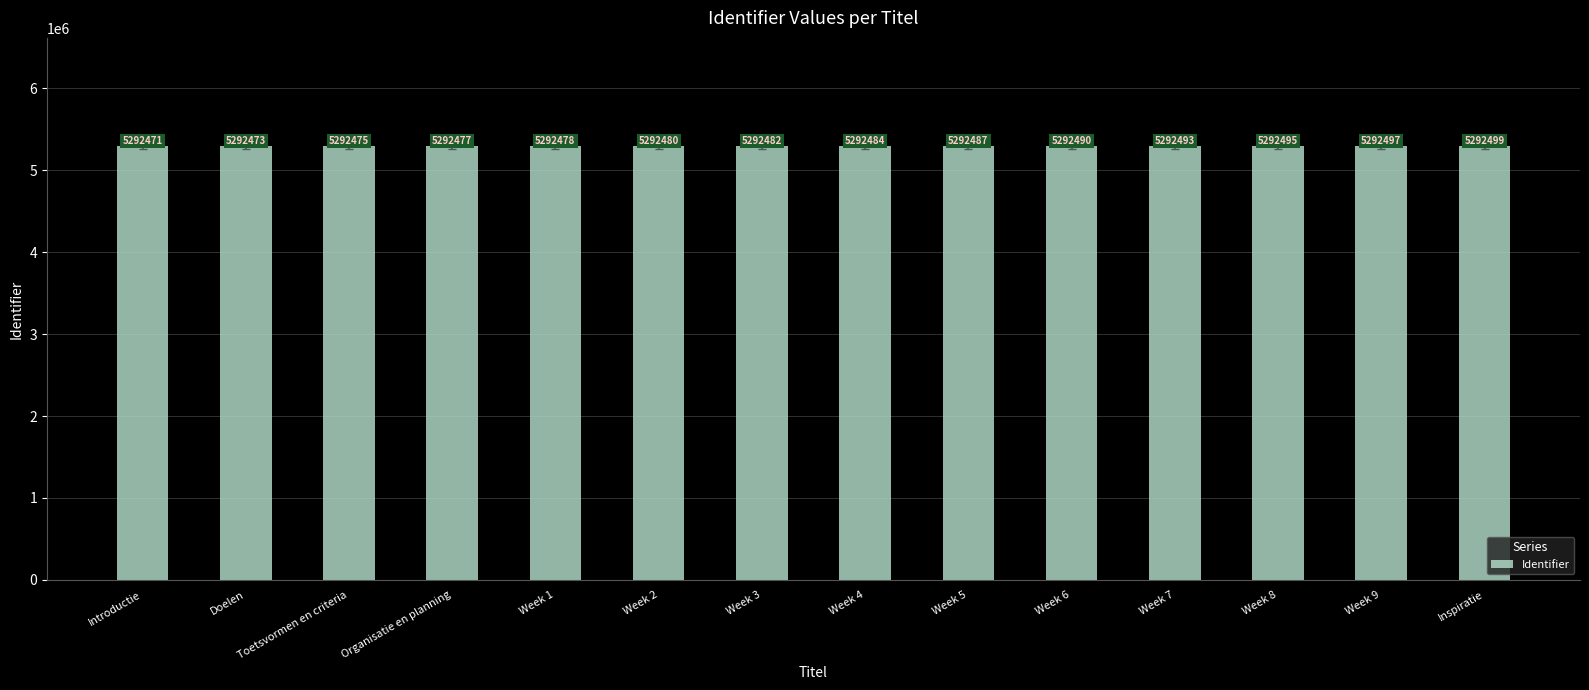

Reading right to left, what are all the values shown in this chart?

Inspiratie=5292499	Week 9=5292497	Week 8=5292495	Week 7=5292493	Week 6=5292490	Week 5=5292487	Week 4=5292484	Week 3=5292482	Week 2=5292480	Week 1=5292478	Organisatie en planning=5292477	Toetsvormen en criteria=5292475	Doelen=5292473	Introductie=5292471